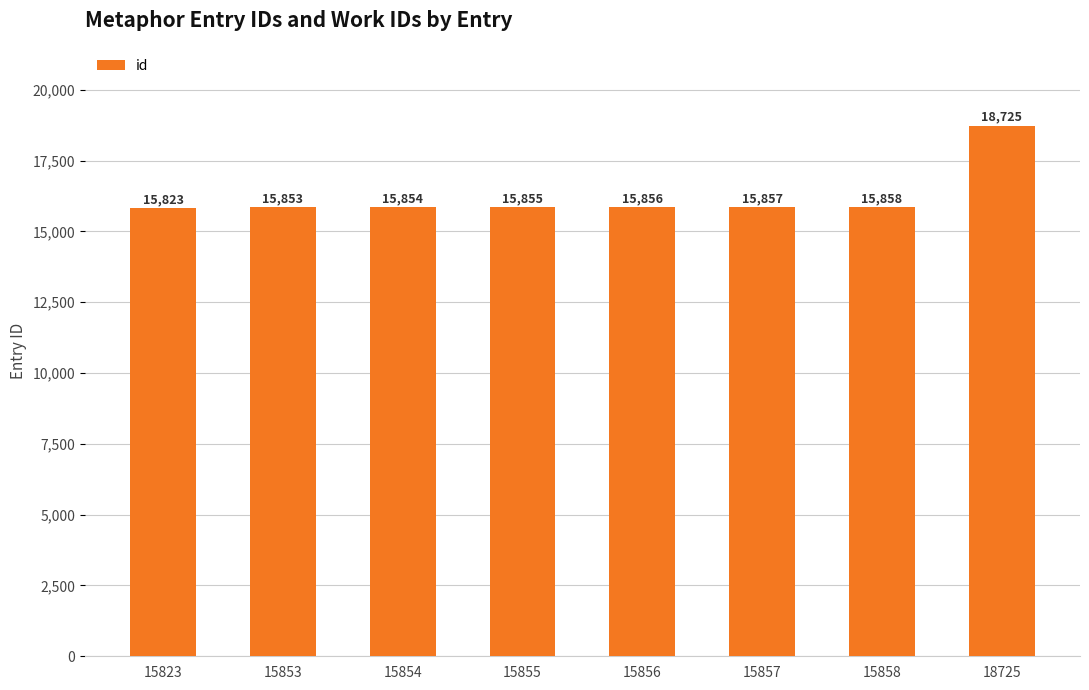

What is the difference between the second highest and second lowest values?

5